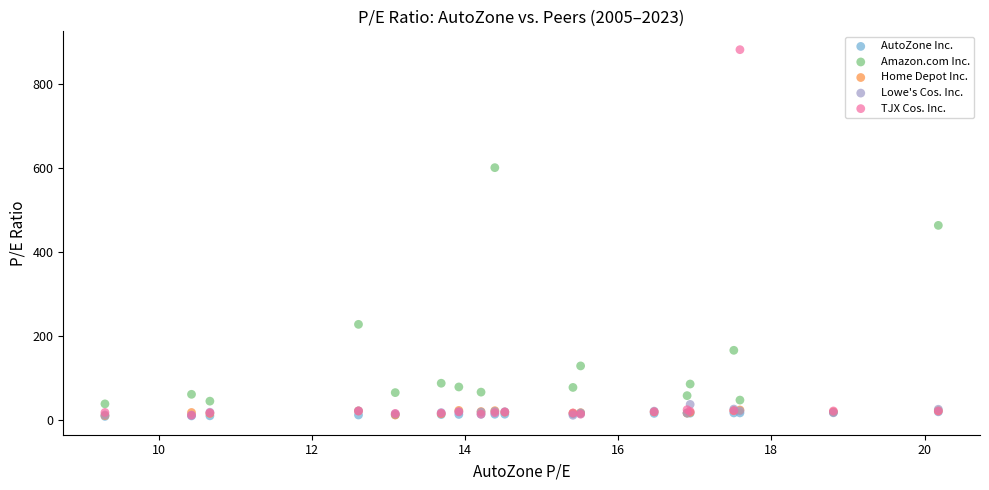

Which series has the widest spread of Y values?

TJX Cos. Inc.